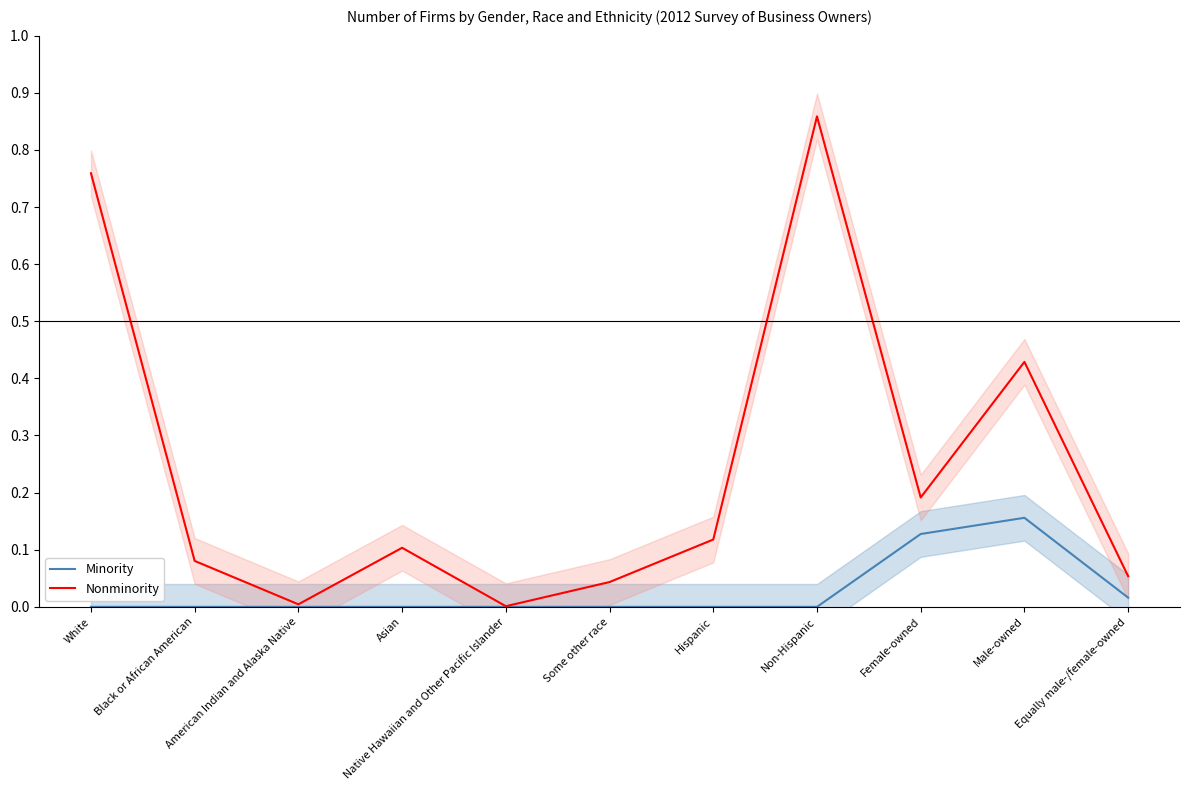

Between Some other race and Male-owned, which is larger?

Male-owned